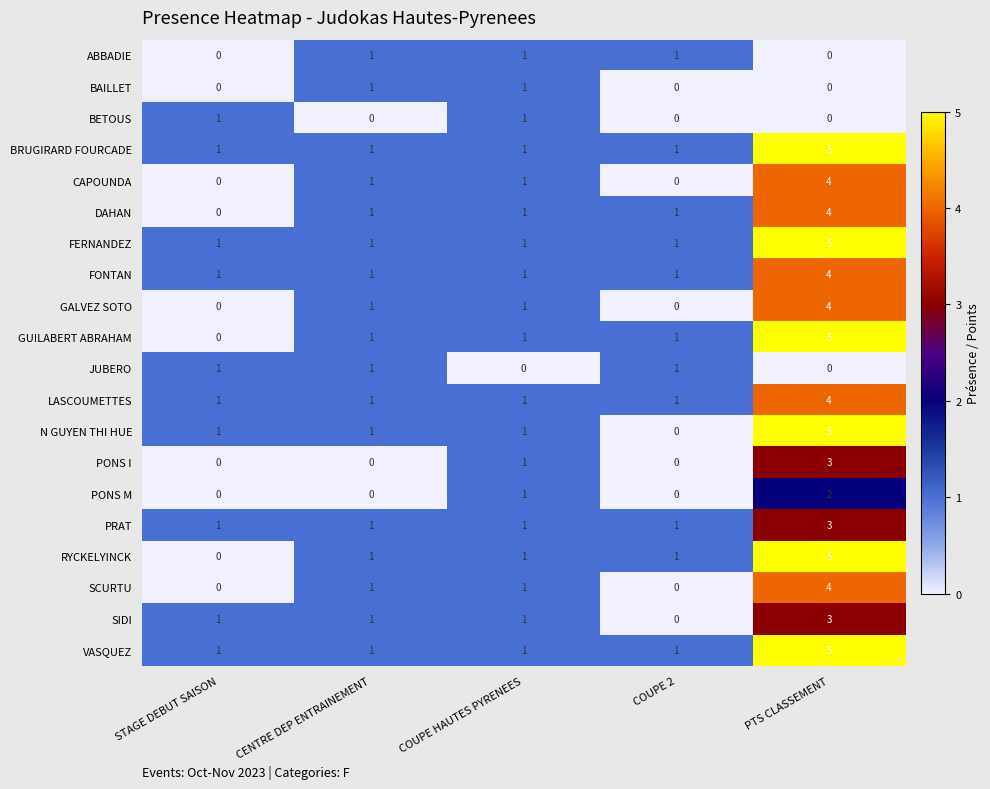

The SCURTU series shows 1 at STAGE DEBUT SAISON. True or false?

False